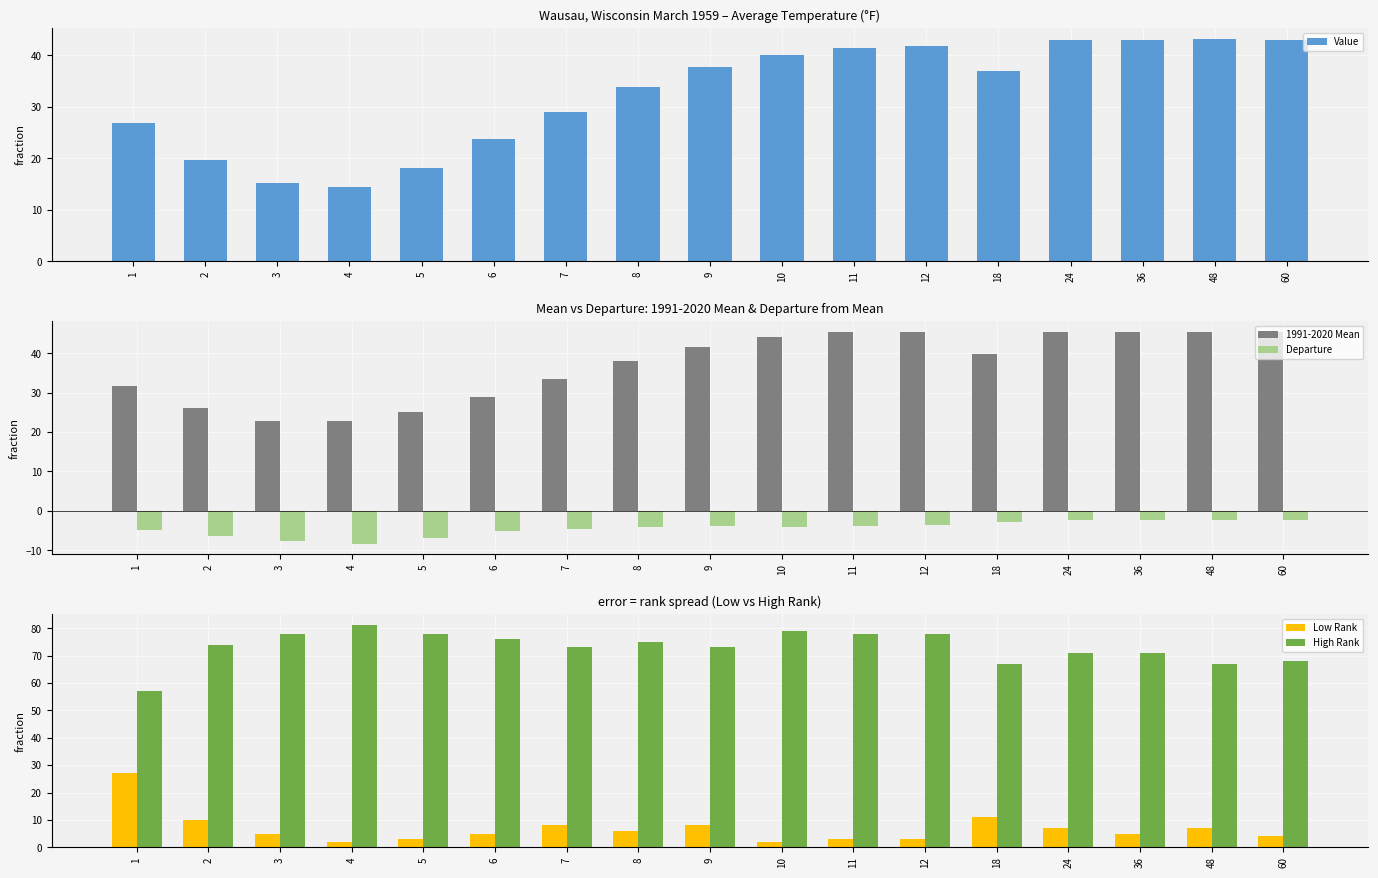

Rank the categories by Value value from lowest to highest.

4, 3, 5, 2, 6, 1, 7, 8, 18, 9, 10, 11, 12, 24, 36, 60, 48